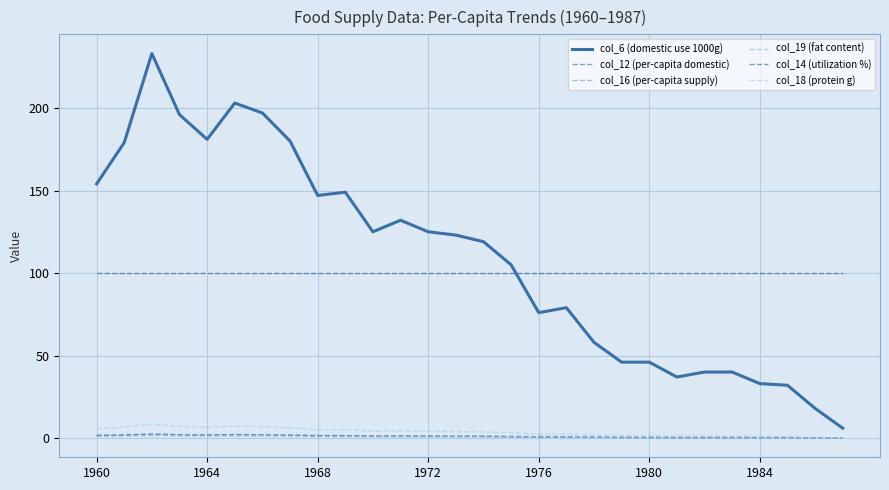

Where does the col_16 (per-capita supply) series first go above 1?

1960